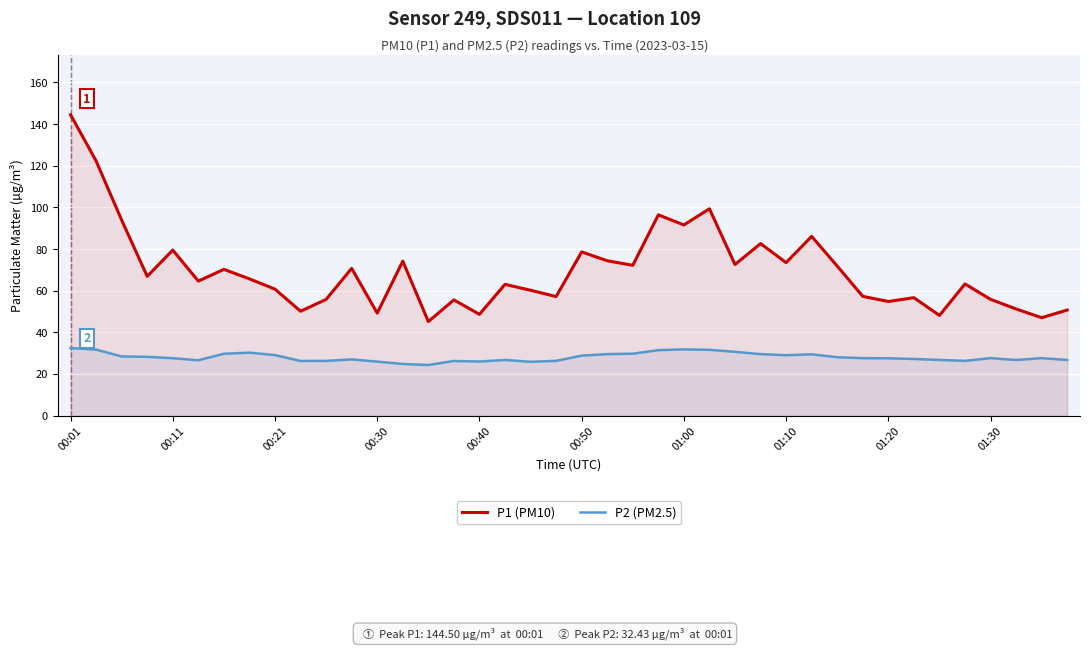

What is the difference between the highest and lowest values at 01:00?

59.8